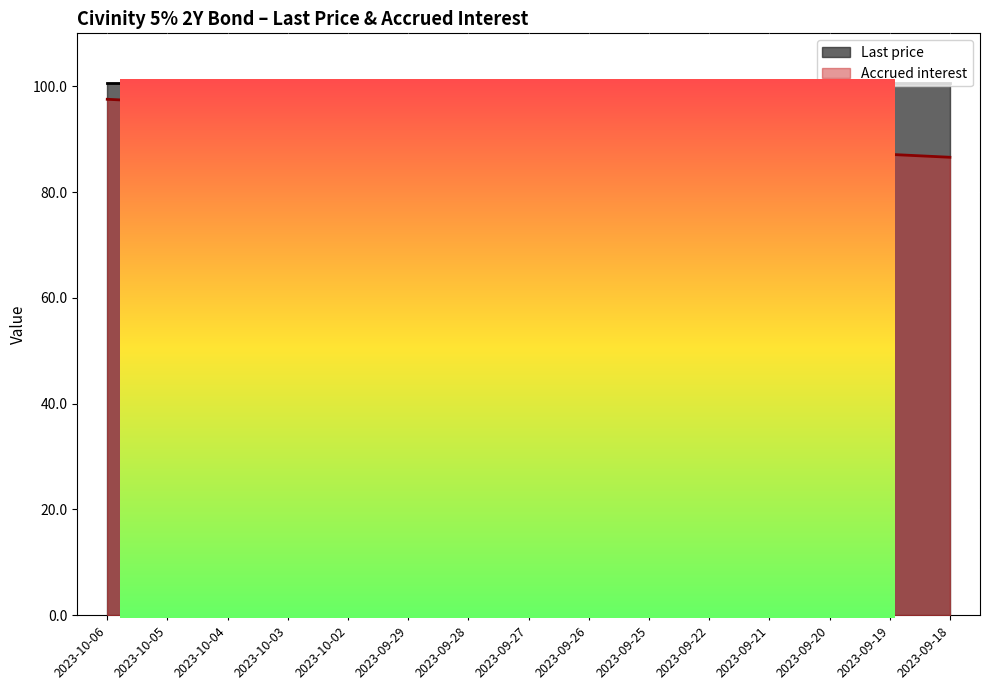

Rank the categories by value from highest to lowest.

2023-10-06, 2023-10-05, 2023-10-04, 2023-10-03, 2023-10-02, 2023-09-29, 2023-09-28, 2023-09-27, 2023-09-26, 2023-09-25, 2023-09-22, 2023-09-21, 2023-09-20, 2023-09-19, 2023-09-18